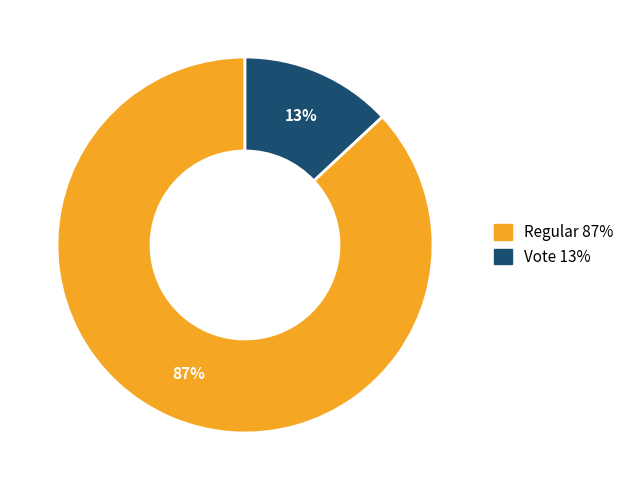

To the nearest percent, what is the combined percentage of Vote and Regular?

100%